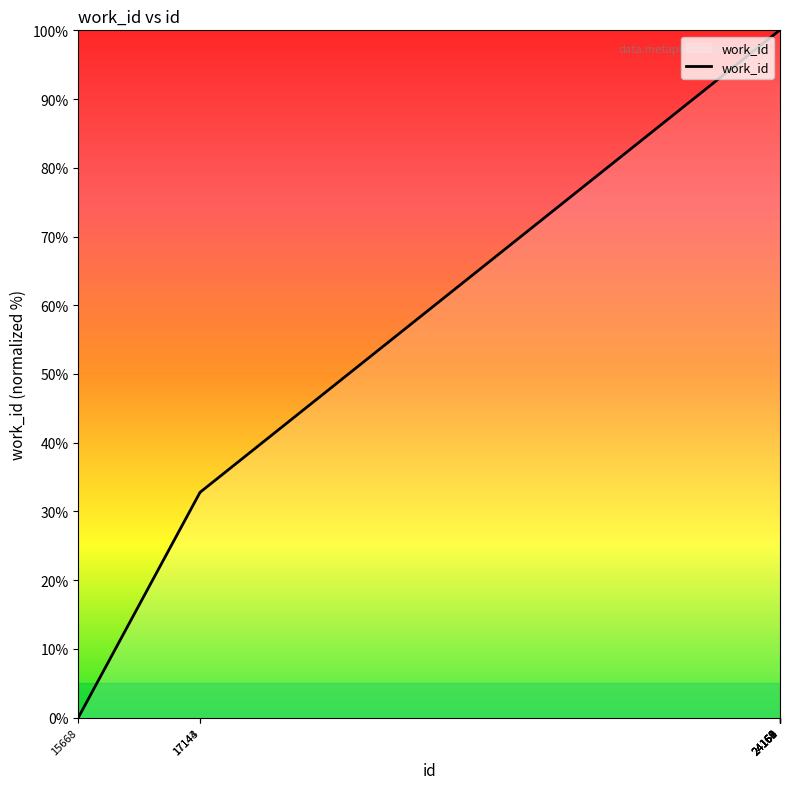

What is the greatest value displayed?

100.0